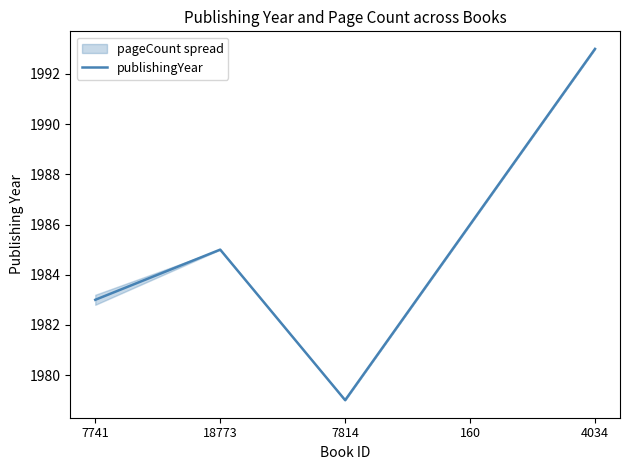

List the labels in order of value, smallest first.

7814, 7741, 18773, 160, 4034